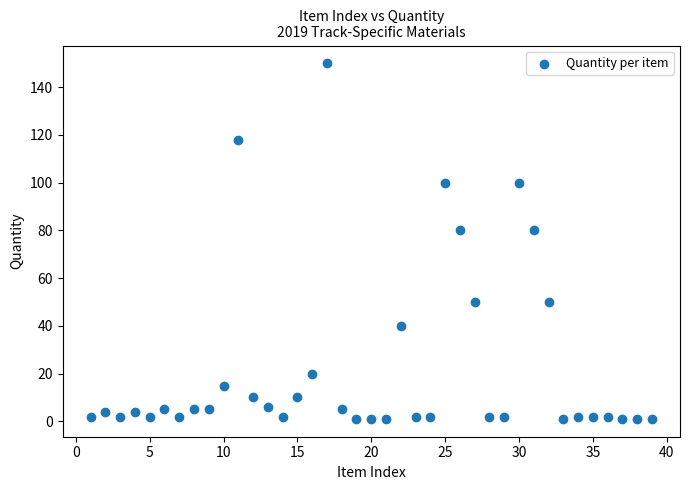

What is the range of Y values (max minus min)?

149